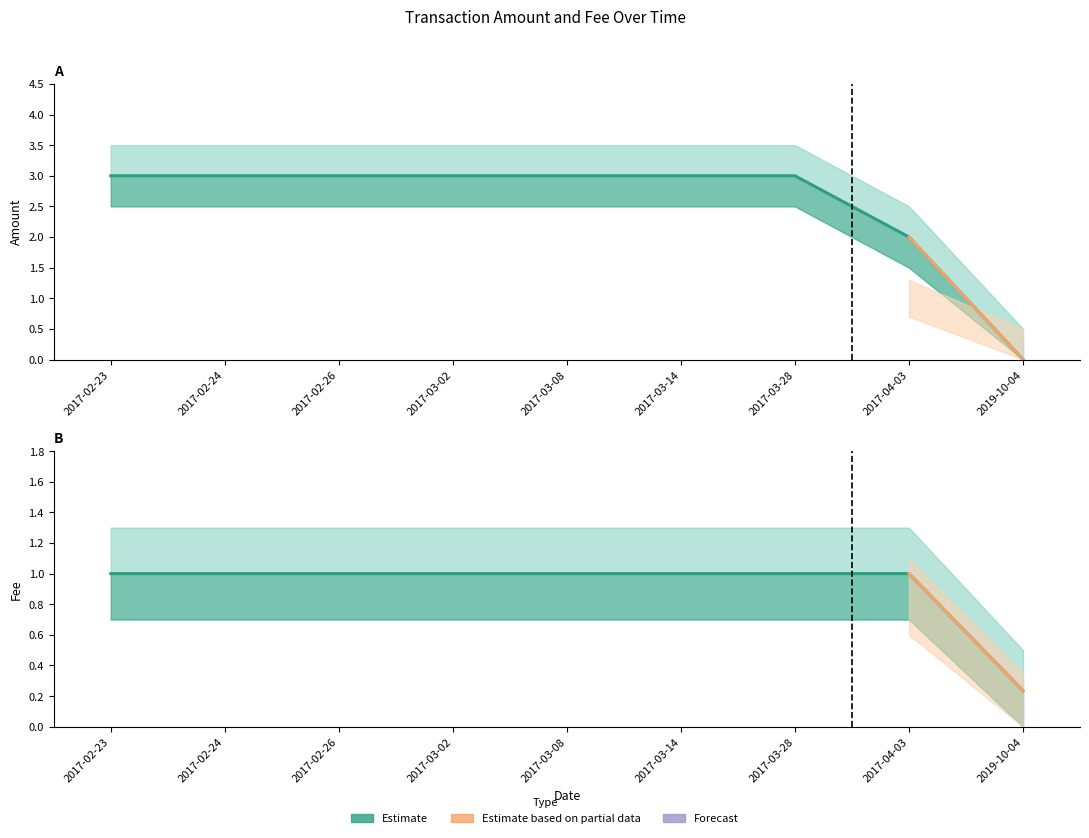

Reading left to right, extract all data points from this chart.

Amount: 2017-02-23=3.0	2017-02-24=3.0	2017-02-26=3.0	2017-03-02=3.0	2017-03-08=3.0	2017-03-14=3.0	2017-03-28=3.0	2017-04-03=2.0	2019-10-04=0.0
Fee: 2017-02-23=1.0	2017-02-24=1.0	2017-02-26=1.0	2017-03-02=1.0	2017-03-08=1.0	2017-03-14=1.0	2017-03-28=1.0	2017-04-03=1.0	2019-10-04=0.2